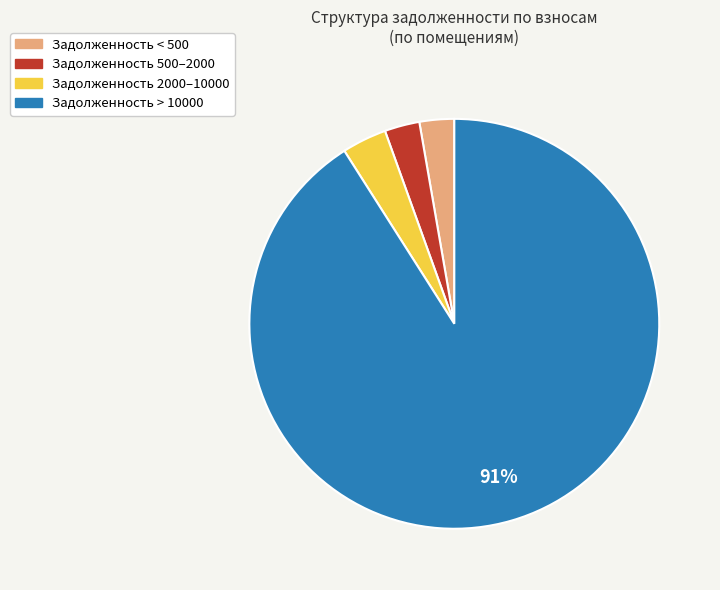

To the nearest percent, what is the average slice percentage?

25%